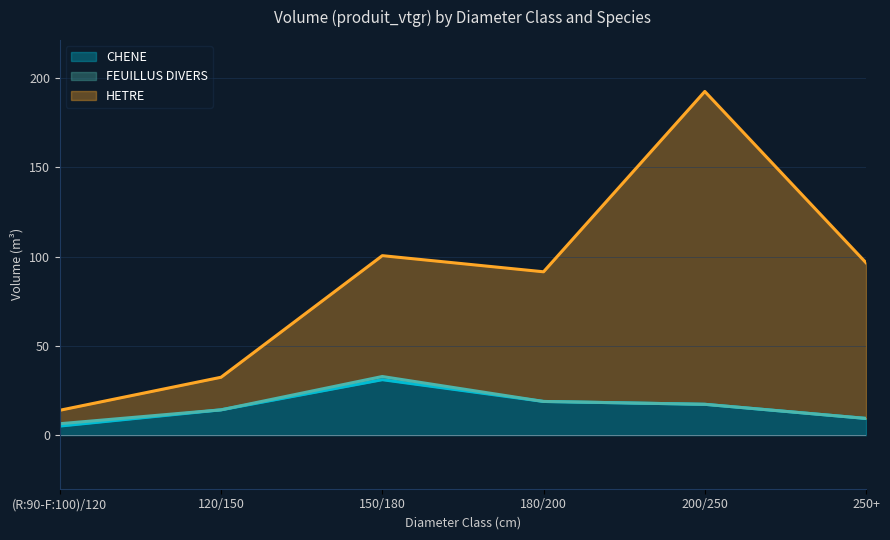

The value of CHENE at 250+ is 9.4. True or false?

True